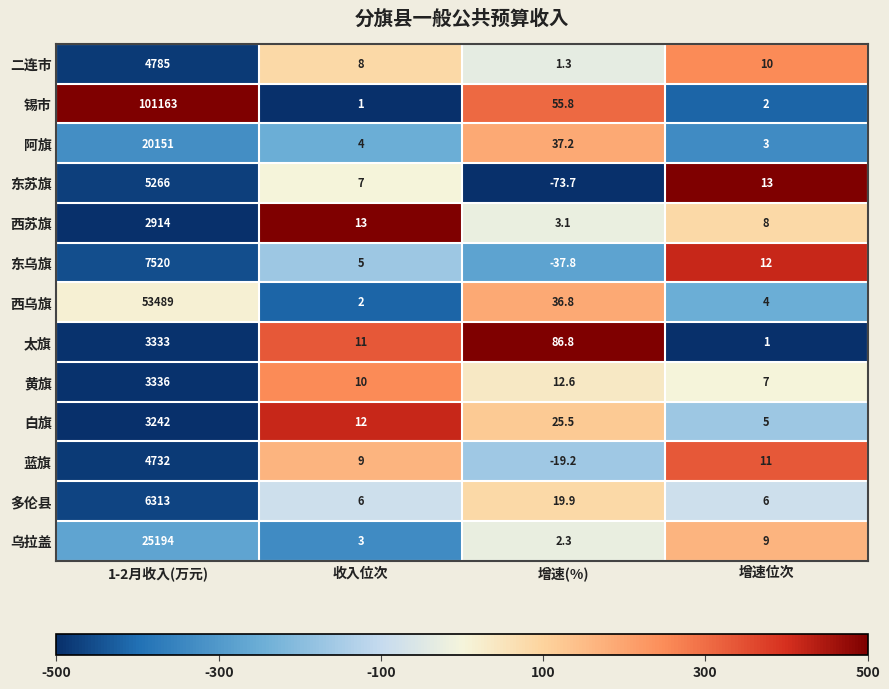

At 增速位次, list the series in order from largest to smallest.

东苏旗, 东乌旗, 蓝旗, 二连市, 乌拉盖, 西苏旗, 黄旗, 多伦县, 白旗, 西乌旗, 阿旗, 锡市, 太旗